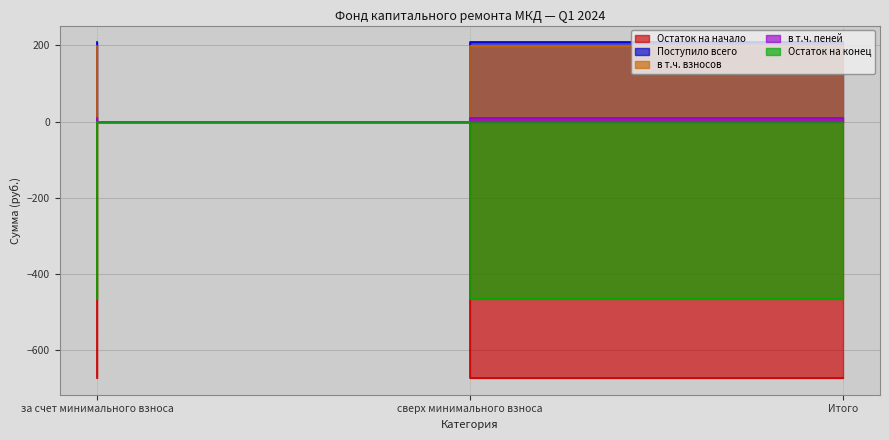

Where is Поступило всего nearest to the value 5?

сверх минимального взноса